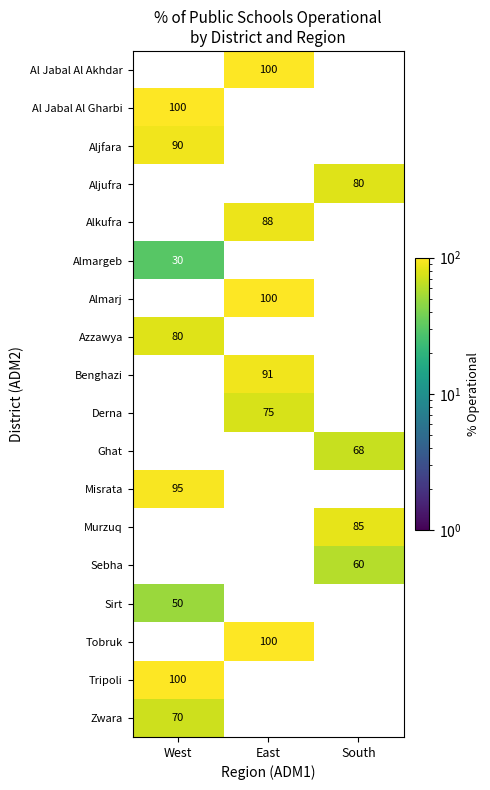

Is the value of Tripoli at West greater than the value of Murzuq at South?

Yes